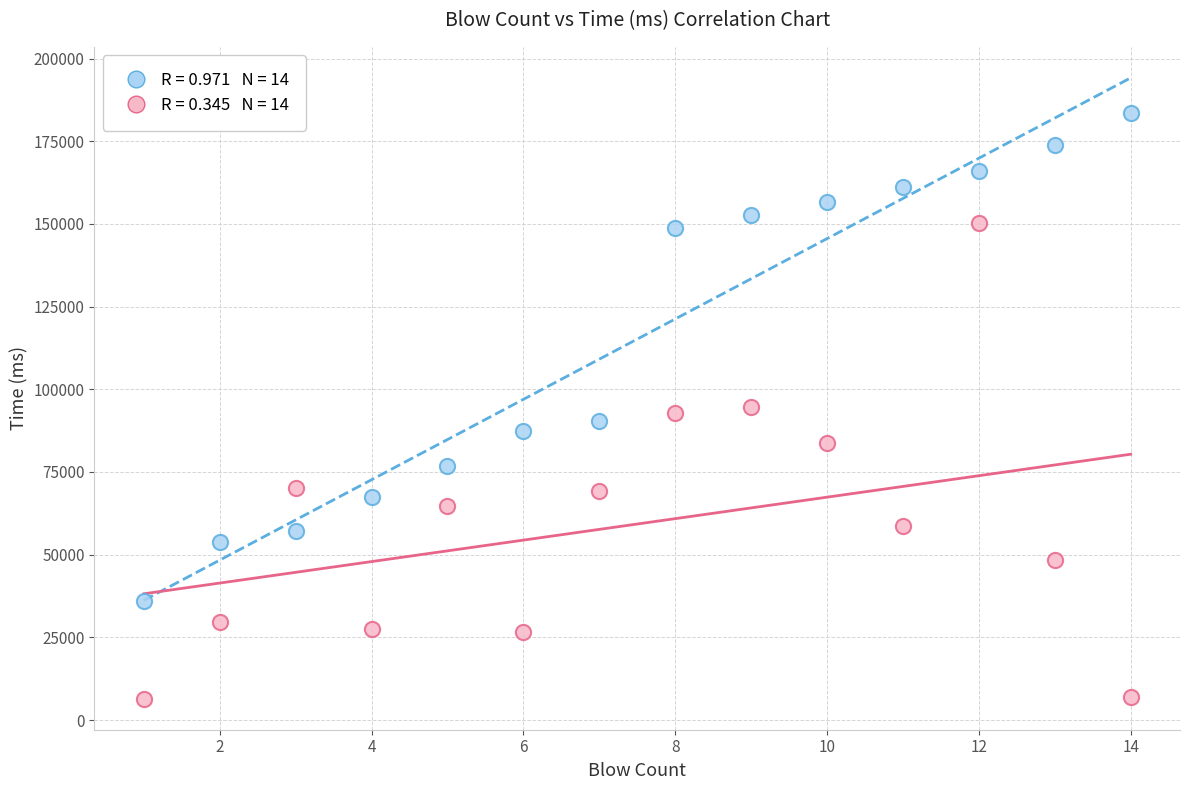

Across all data points, what is the range of X values (max minus min)?

13.0